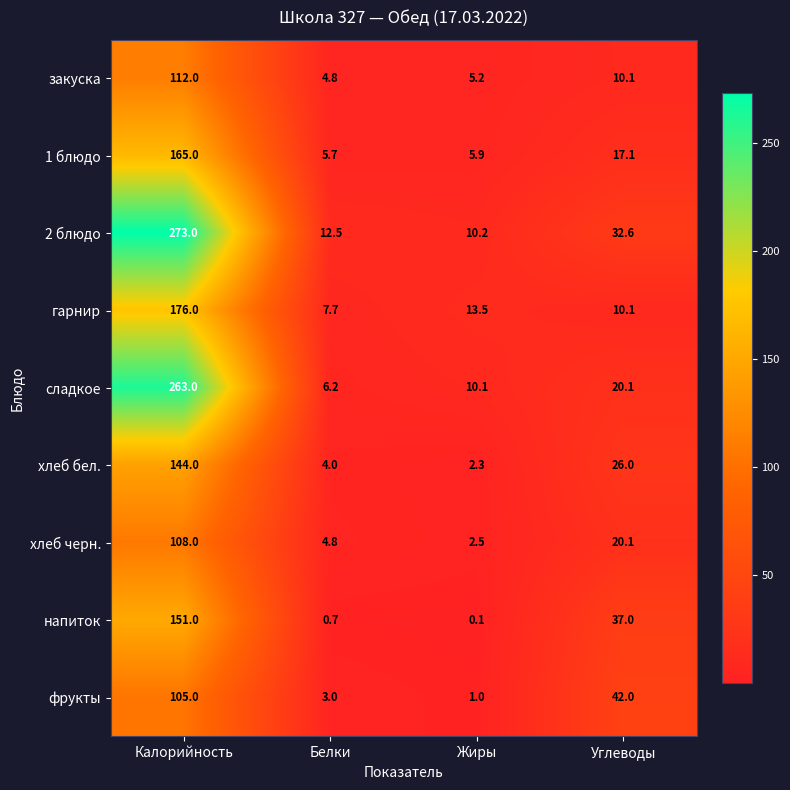

Which series changed the most between Жиры and Углеводы?

фрукты